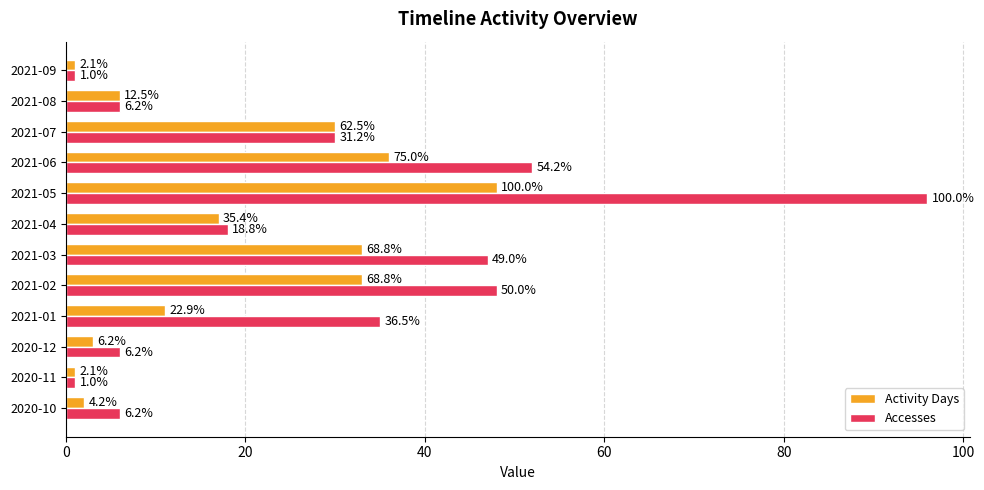

What are all the series names shown in the legend?

Activity Days, Accesses